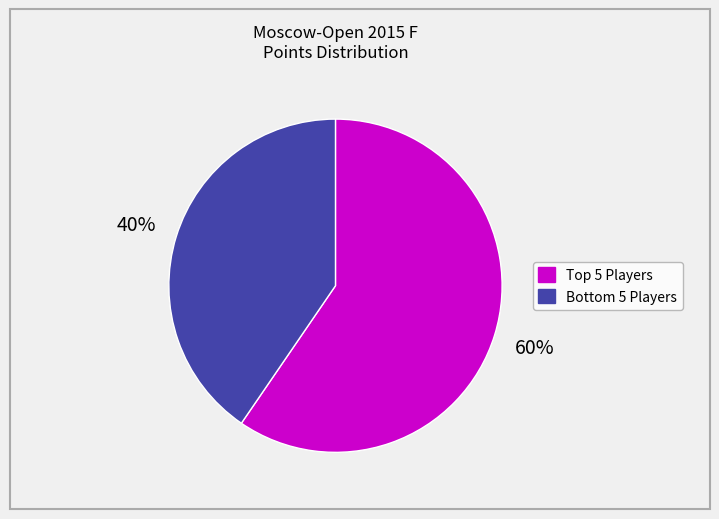

Is there a majority slice in this chart?

Yes